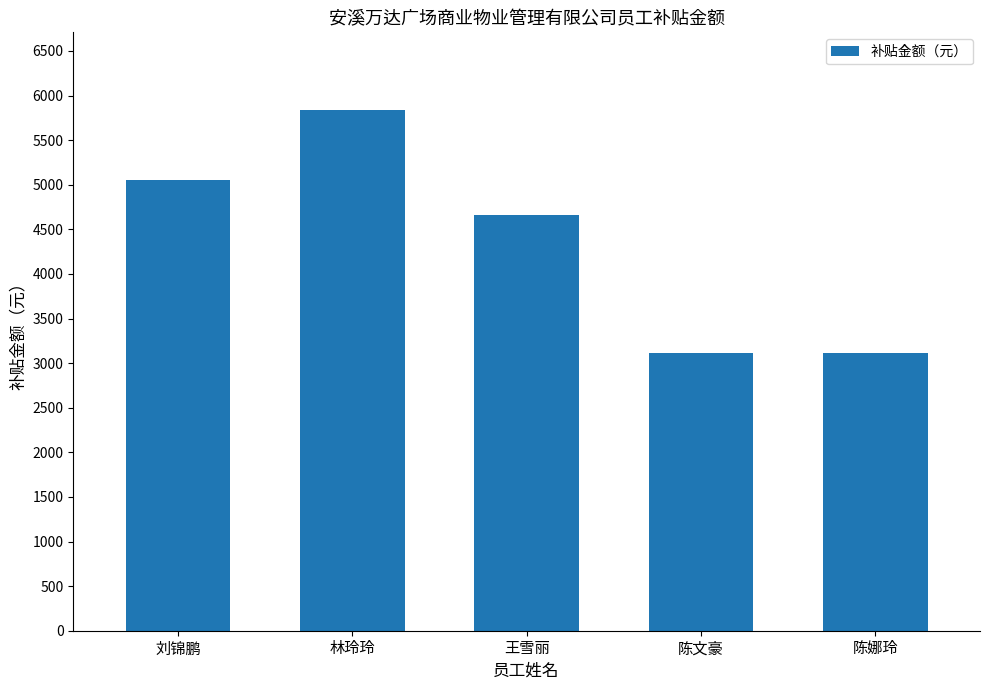

What is the difference between the maximum and minimum values?

2723.7